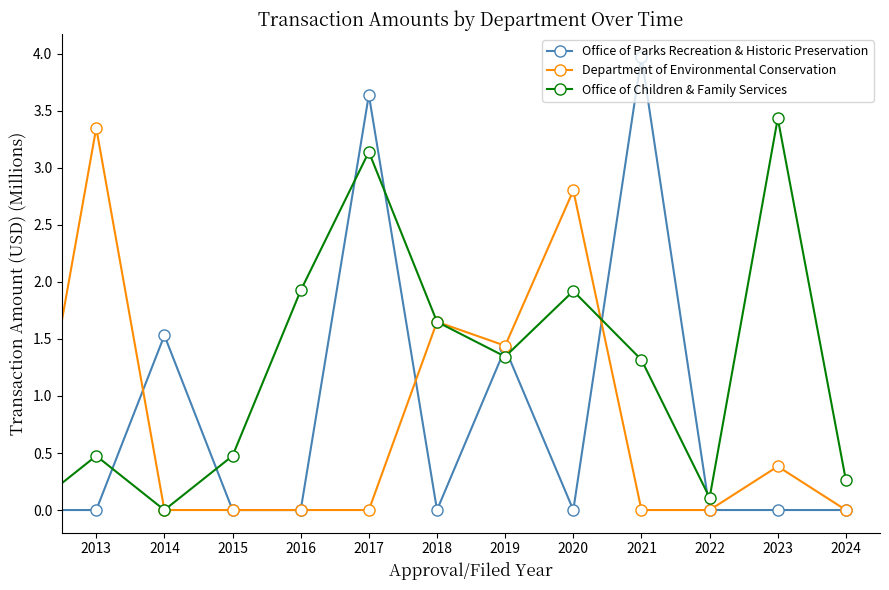

What is the value of the Office of Children & Family Services point at the 4th from the left?

0.5